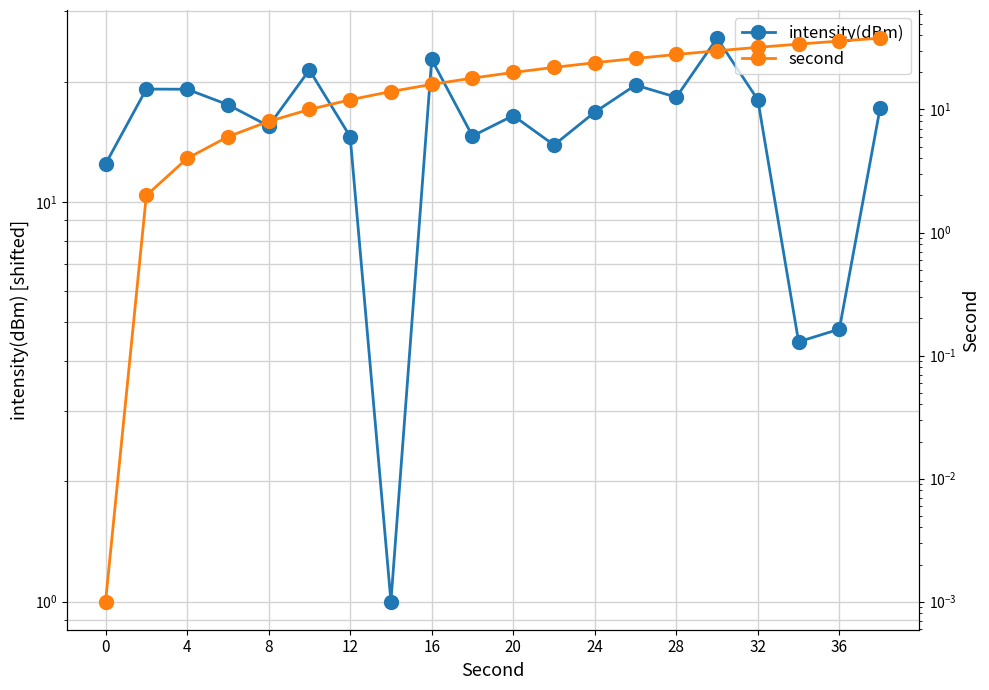

Between 32 and 13, which is larger?

32